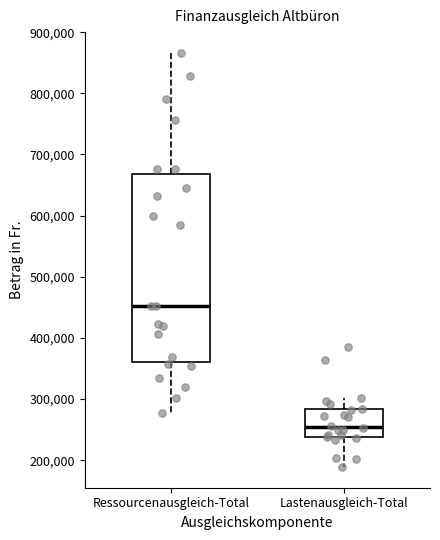

Reading left to right, read every box against the y-axis: the position of its median line, the range the box covers, and the ends of its whiskers. The values are not printed on the chart, so give them approximately, as read against the axis.

Ressourcenausgleich-Total: median 450000, box 360000 to 670000, whiskers 280000 to 870000
Lastenausgleich-Total: median 250000, box 240000 to 280000, whiskers 190000 to 300000